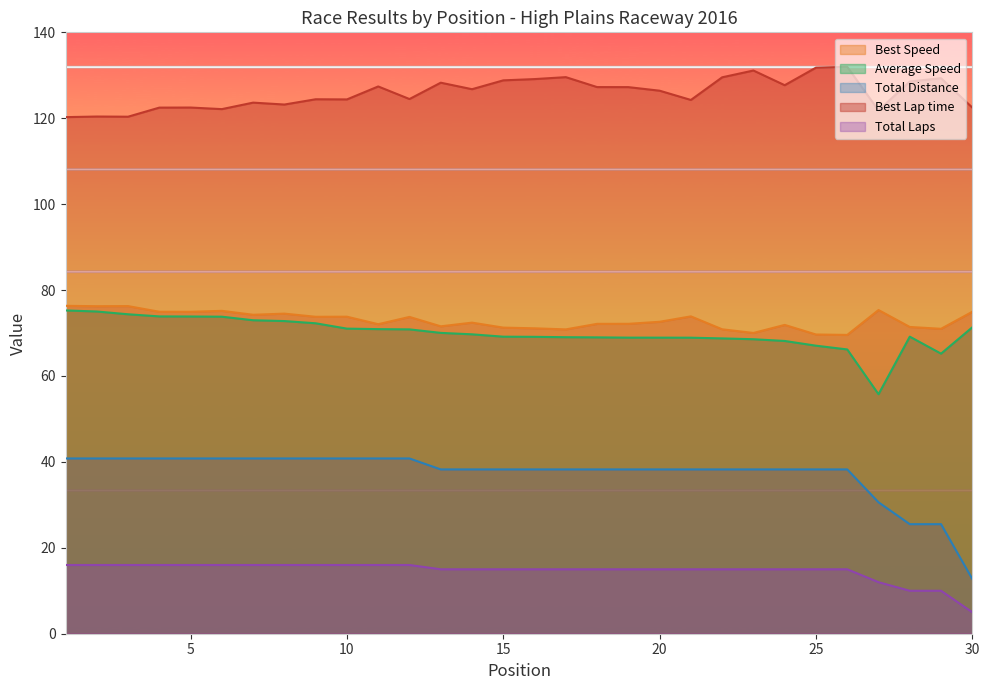

Reading left to right, transcribe all the data shown in this chart.

Total Laps: 40.8	40.8	40.8	40.8	40.8	40.8	40.8	40.8	40.8	40.8	40.8	40.8	38.2	38.2	38.2	38.2	38.2	38.2	38.2	38.2	38.2	38.2	38.2	38.2	38.2	38.2	30.6	25.5	25.5	12.8
Best Lap time: 120.3	120.4	120.4	122.5	122.5	122.1	123.6	123.2	124.4	124.4	127.4	124.5	128.3	126.8	128.8	129.1	129.6	127.3	127.2	126.4	124.3	129.5	131.1	127.7	131.8	132.0	121.8	128.5	129.3	122.5
Best Speed: 76.3	76.2	76.3	75.0	74.9	75.2	74.2	74.5	73.8	73.8	72.1	73.8	71.6	72.4	71.3	71.1	70.9	72.1	72.1	72.6	73.9	70.9	70.0	71.9	69.7	69.6	75.4	71.4	71.0	75.0
Average Speed: 75.3	75.0	74.4	73.9	73.8	73.8	73.0	72.8	72.3	71.0	70.9	70.9	70.0	69.7	69.1	69.1	69.0	69.0	68.9	68.9	68.9	68.7	68.6	68.2	67.1	66.2	55.8	69.2	65.2	71.3
Total Distance: 16.0	16.0	16.0	16.0	16.0	16.0	16.0	16.0	16.0	16.0	16.0	16.0	15.0	15.0	15.0	15.0	15.0	15.0	15.0	15.0	15.0	15.0	15.0	15.0	15.0	15.0	12.0	10.0	10.0	5.0